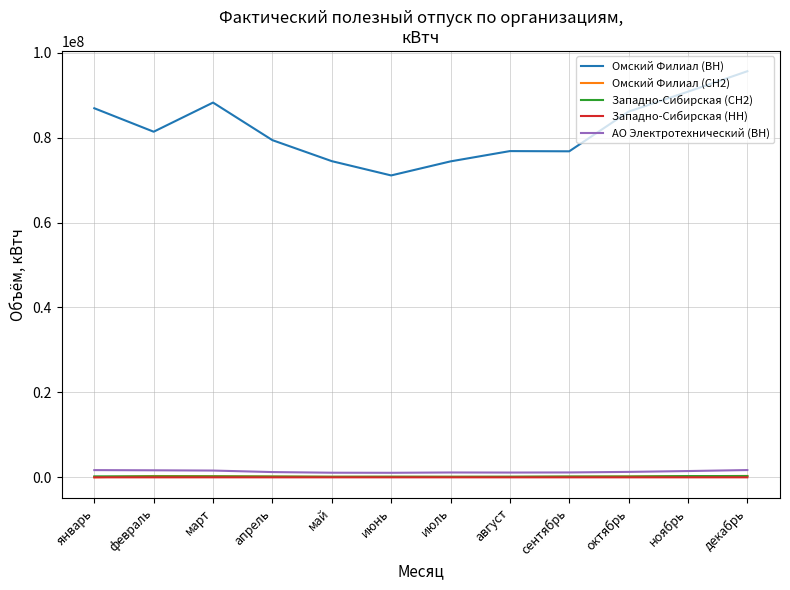

What is the total value across all series at октябрь?

87818903